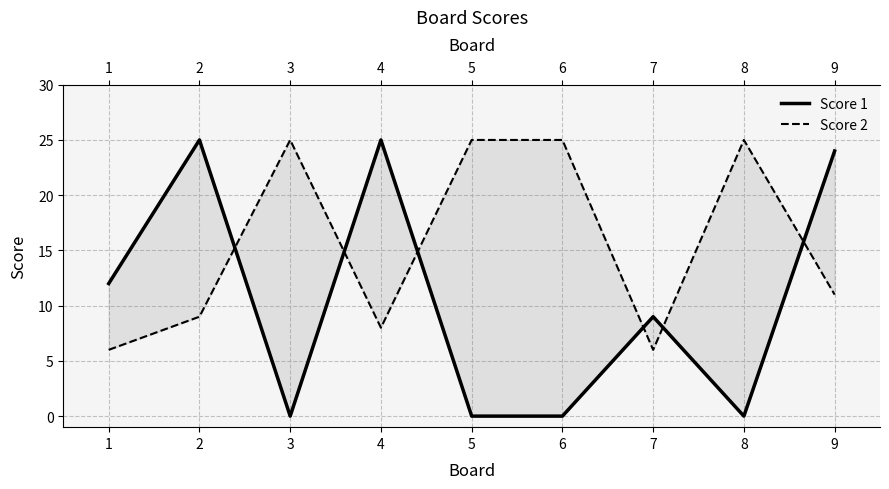

At which category does Score 1 reach its first local valley?

3